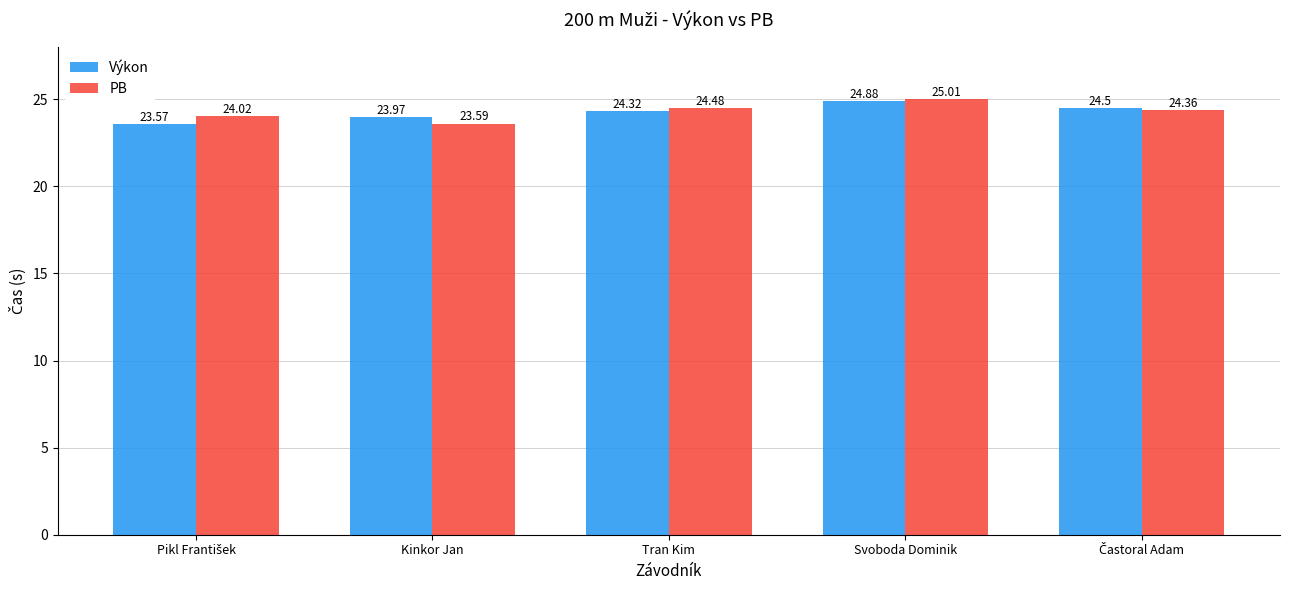

What is the difference between the maximum and minimum values in the PB series?

1.4